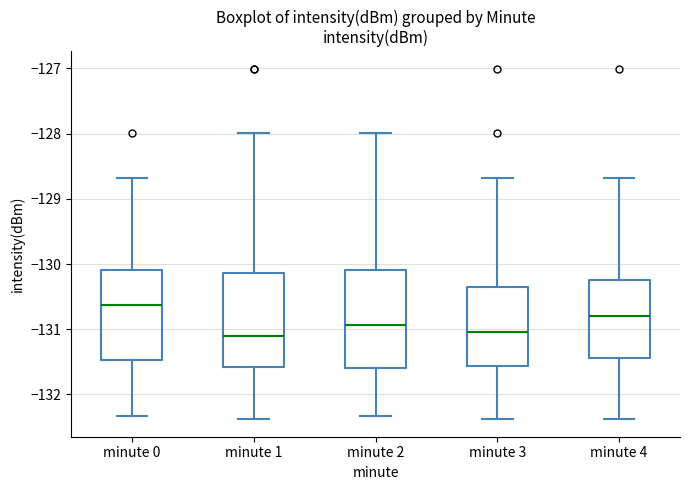

Reading left to right, transcribe this box plot: for each box, give where its median line is, the range the box spans, and where its two whiskers end, as read against the y-axis. The values are not printed on the chart, so give them approximately, as read against the axis.

minute 0: median -130.6, box -131.5 to -130.1, whiskers -132.3 to -128.7
minute 1: median -131.1, box -131.6 to -130.1, whiskers -132.4 to -128.0
minute 2: median -130.9, box -131.6 to -130.1, whiskers -132.3 to -128.0
minute 3: median -131.0, box -131.6 to -130.3, whiskers -132.4 to -128.7
minute 4: median -130.8, box -131.4 to -130.2, whiskers -132.4 to -128.7